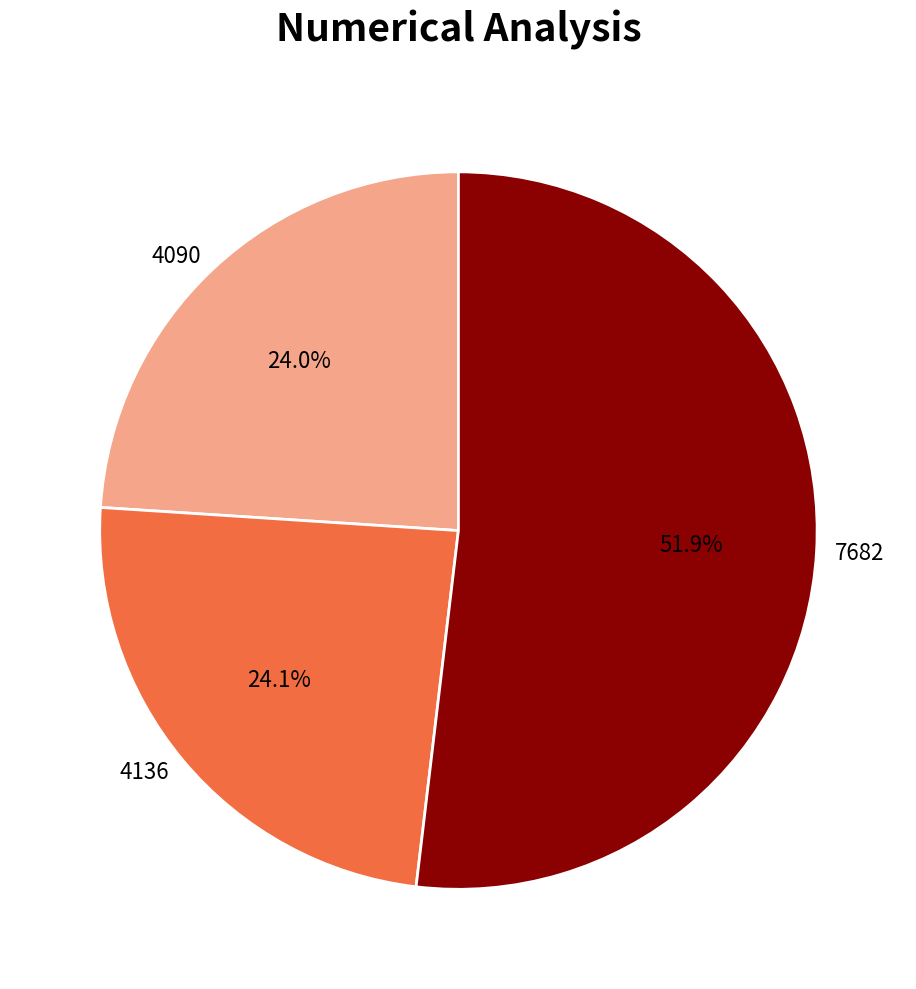

What is the total percentage of 4136 and 4090?

48.1%